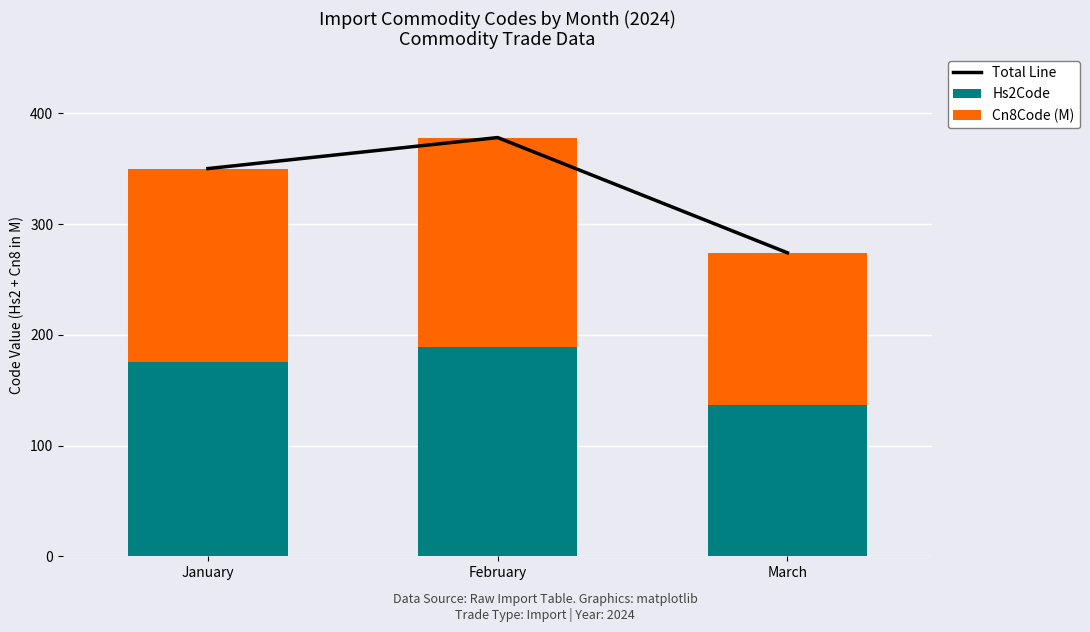

Which label corresponds to the largest value in the chart?

February